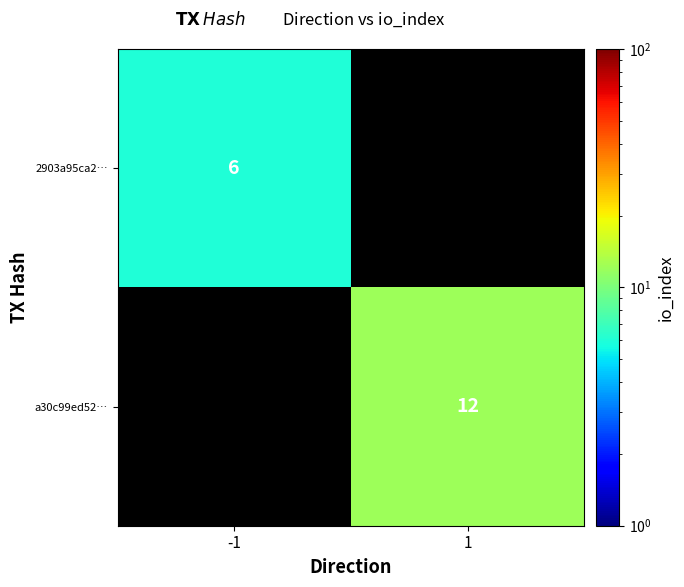

Is it true that 2903a95ca2… equals 6 at -1?

True